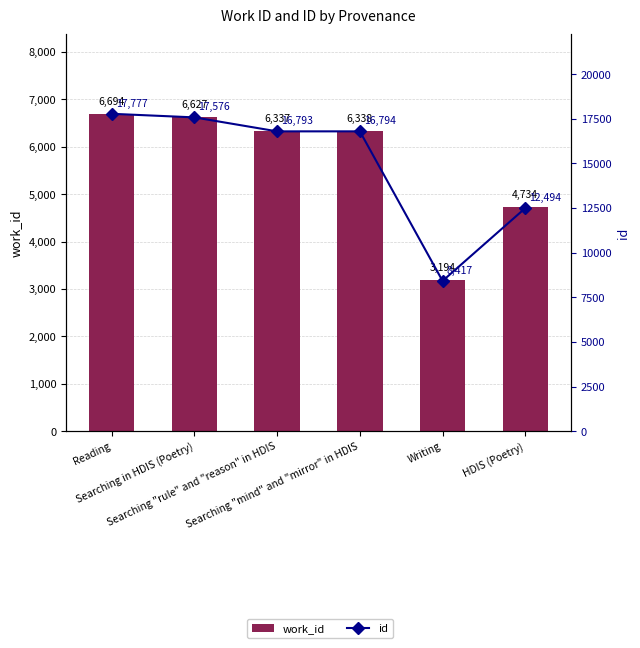

List the series in order of their overall mean, highest first.

id, work_id